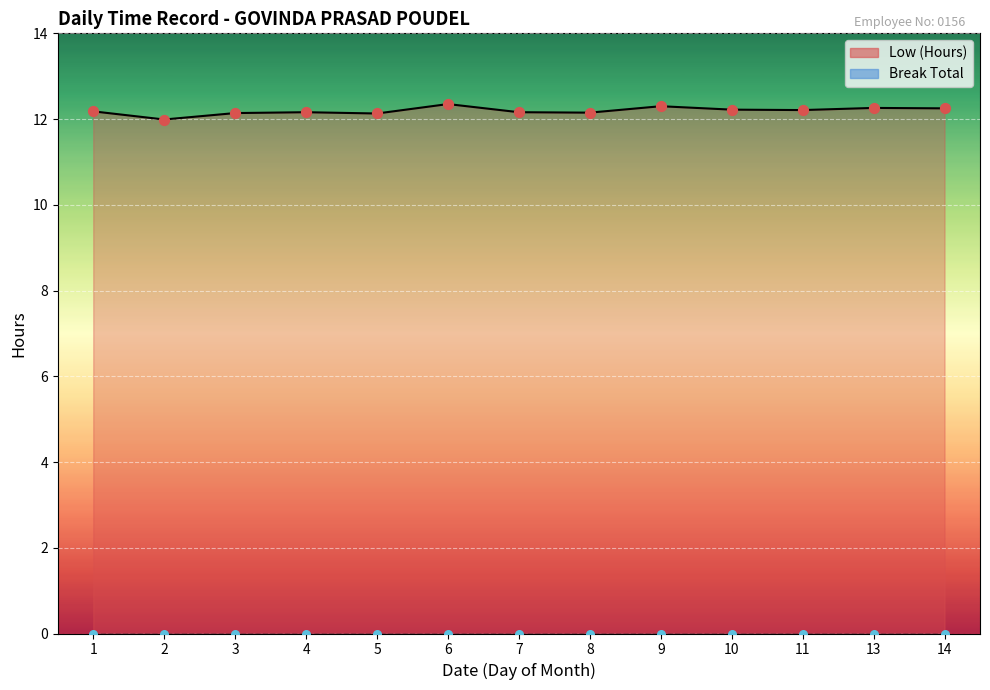

At which category is the sum across all series the highest?

6